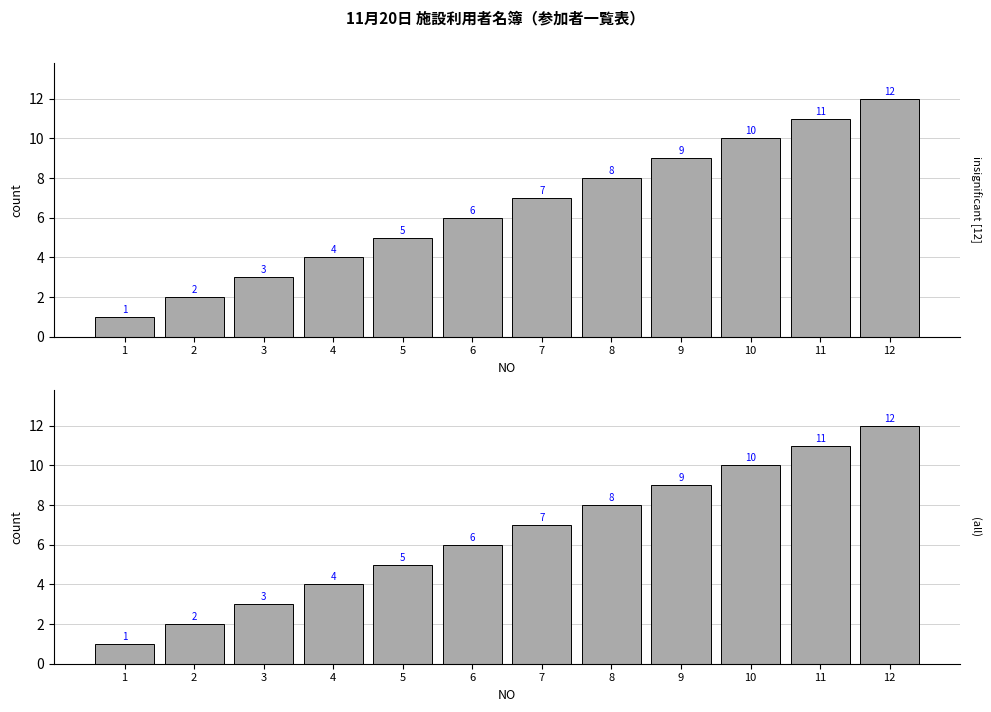

What is the change in value from 3 to 4?

+1